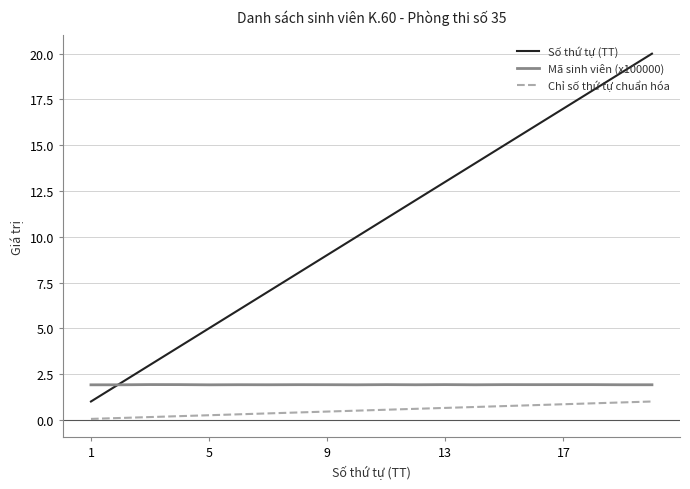

Which series has the largest total across all categories?

Số thứ tự (TT)